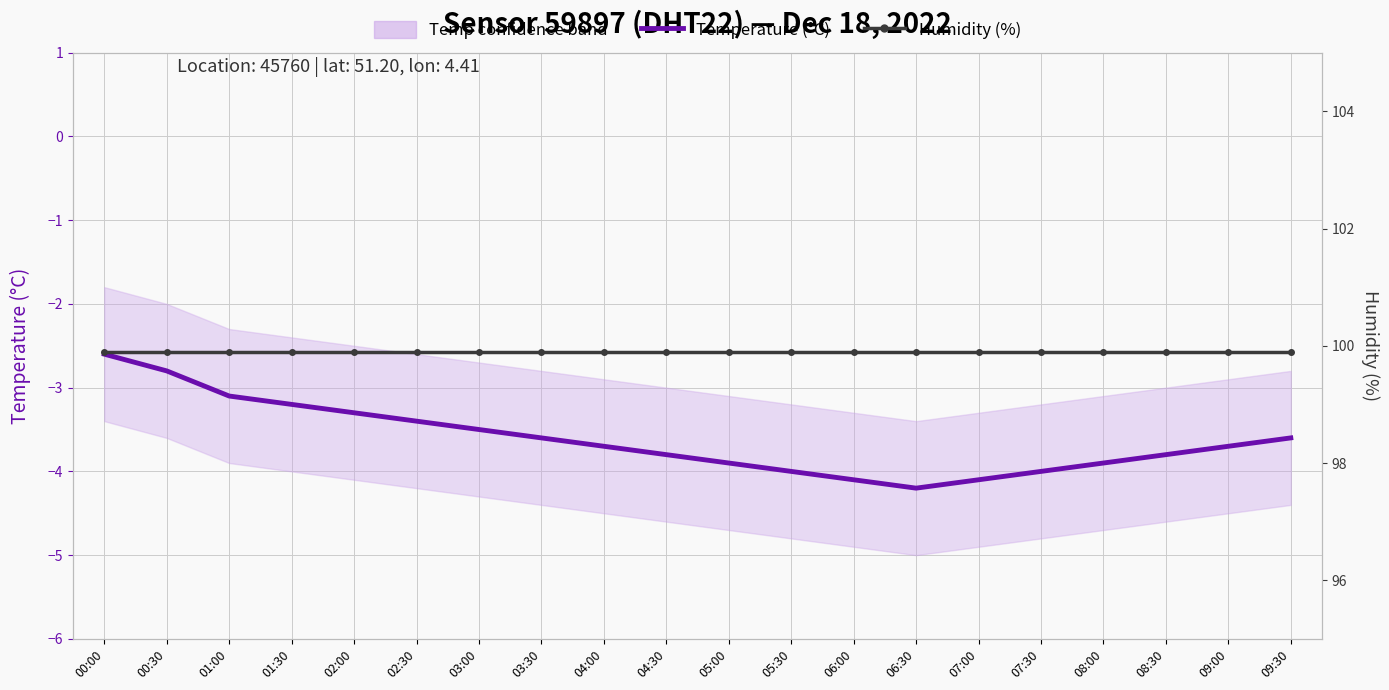

At which category does Temperature (°C) reach its first local valley?

06:30